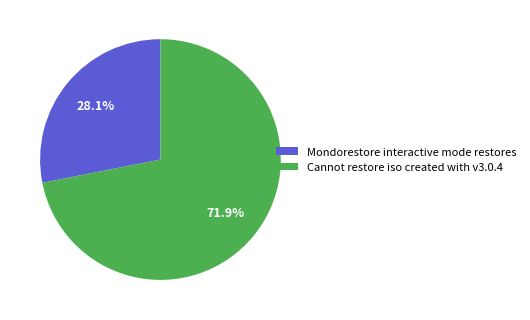

Count the number of slices in the pie.

2